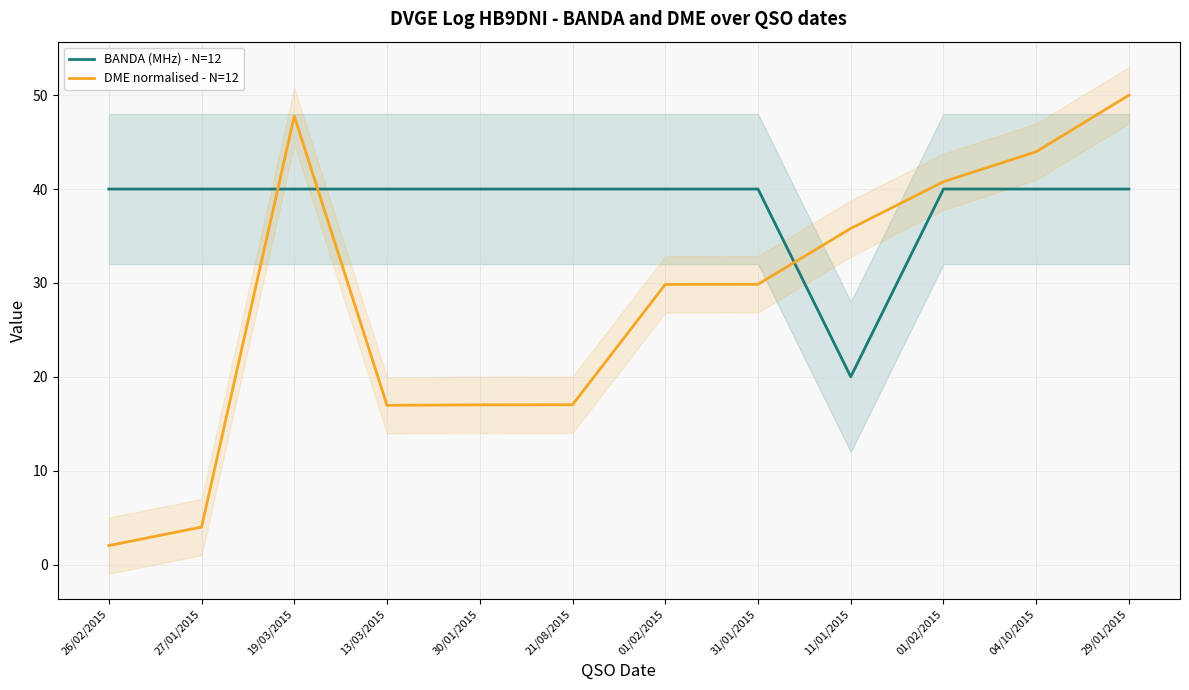

How many interior local peaks does the DME normalised - N=12 series have?

1